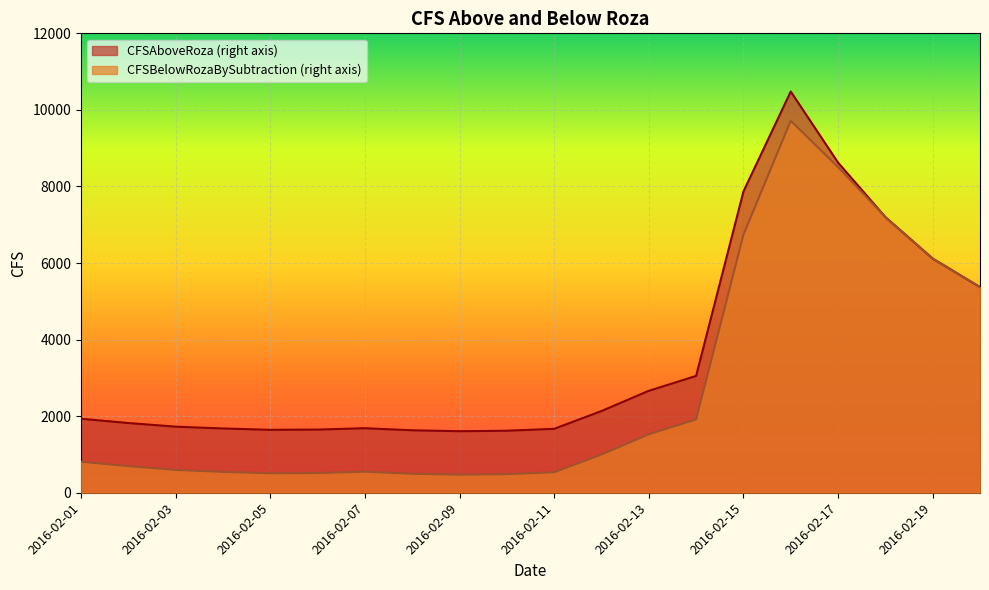

Is the value of CFSBelowRozaBySubtraction (right axis) at 2016-02-10 greater than the value of CFSAboveRoza (right axis) at 2016-02-16?

No